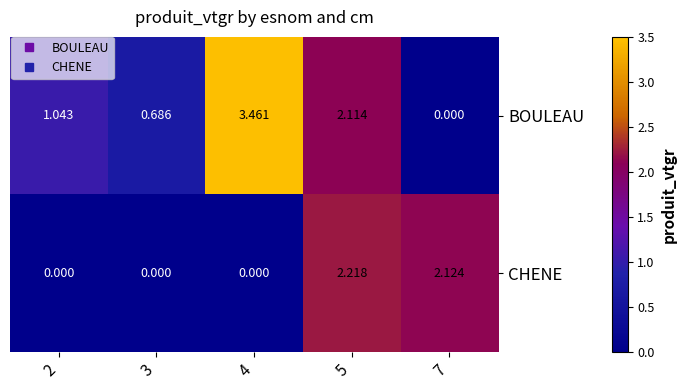

Count the number of categories in the chart.

5